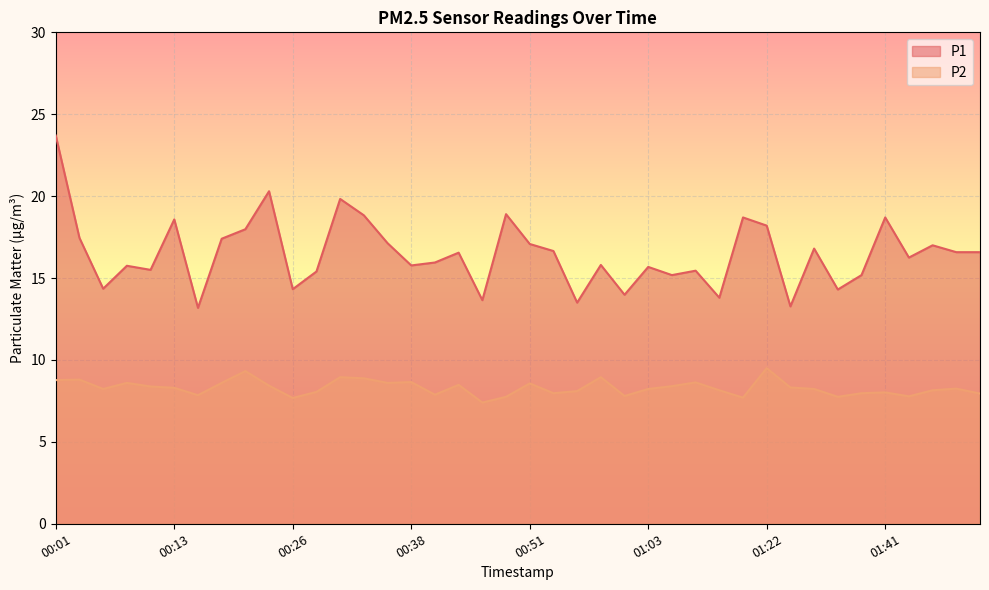

Reading right to left, extract all data points from this chart.

P1: 01:57=16.6	01:55=16.6	01:52=17.0	01:49=16.2	01:41=18.7	01:36=15.2	01:33=14.3	01:30=16.8	01:25=13.3	01:22=18.2	01:16=18.7	01:13=13.8	01:08=15.4	01:05=15.2	01:03=15.7	01:00=14.0	00:58=15.8	00:56=13.5	00:53=16.6	00:51=17.1	00:48=18.9	00:46=13.7	00:43=16.6	00:40=15.9	00:38=15.8	00:36=17.1	00:33=18.8	00:31=19.8	00:28=15.4	00:26=14.3	00:23=20.3	00:21=18.0	00:18=17.4	00:16=13.2	00:13=18.6	00:11=15.5	00:08=15.8	00:06=14.3	00:03=17.4	00:01=23.7
P2: 01:57=8.0	01:55=8.2	01:52=8.2	01:49=7.8	01:41=8.0	01:36=8.0	01:33=7.8	01:30=8.2	01:25=8.3	01:22=9.5	01:16=7.7	01:13=8.2	01:08=8.6	01:05=8.4	01:03=8.2	01:00=7.8	00:58=8.9	00:56=8.1	00:53=8.0	00:51=8.6	00:48=7.8	00:46=7.4	00:43=8.5	00:40=7.9	00:38=8.7	00:36=8.6	00:33=8.9	00:31=8.9	00:28=8.1	00:26=7.7	00:23=8.4	00:21=9.3	00:18=8.6	00:16=7.8	00:13=8.3	00:11=8.4	00:08=8.6	00:06=8.2	00:03=8.8	00:01=8.8